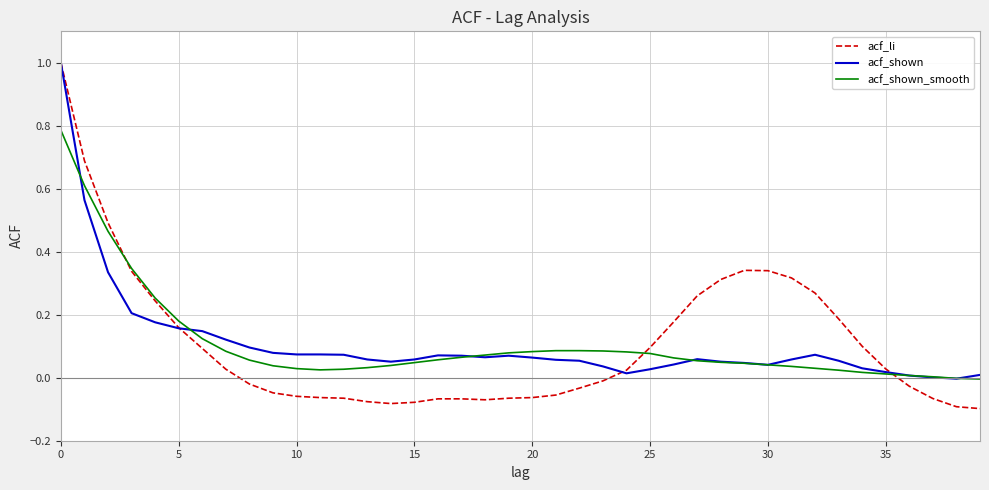

Which series has the widest spread of values?

acf_li